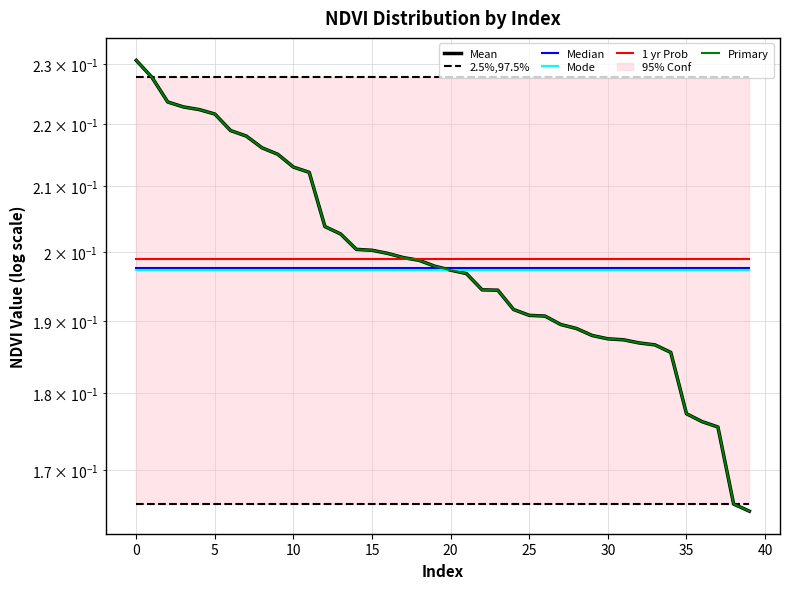

What is the smallest value displayed?

0.2